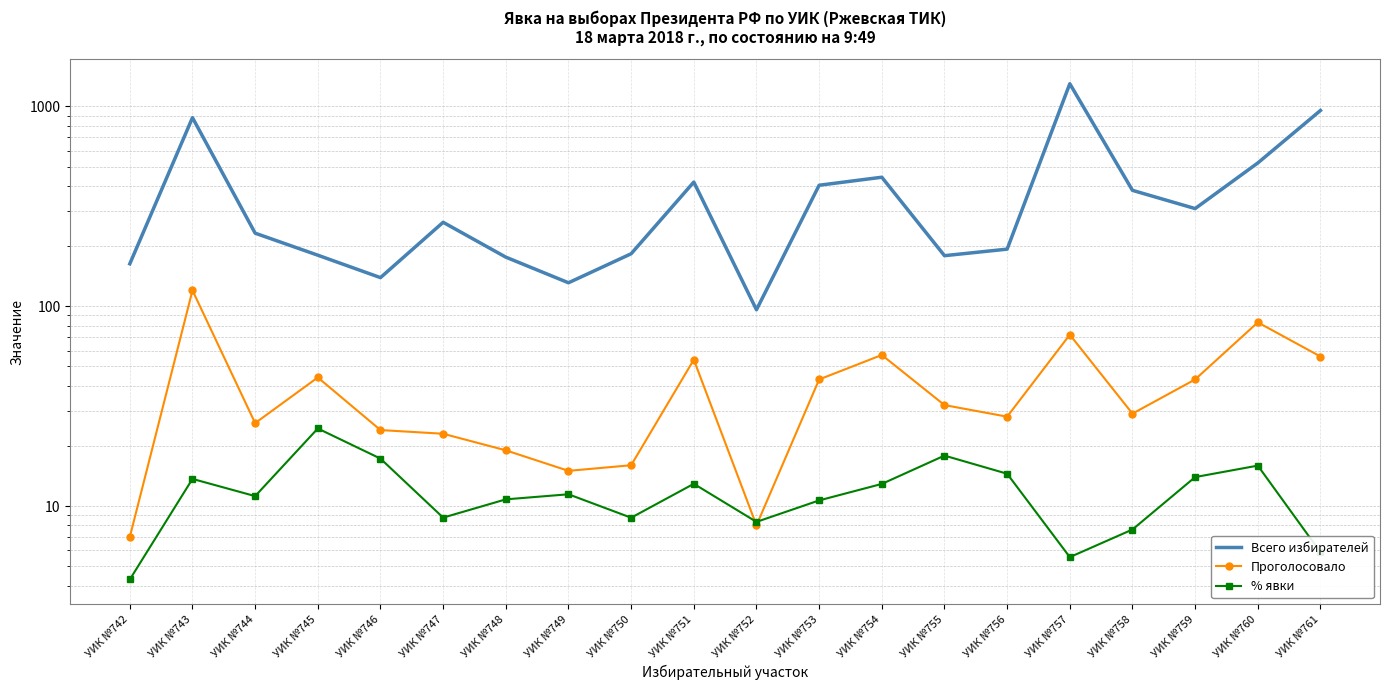

What is the sum of all % явки values?

236.8